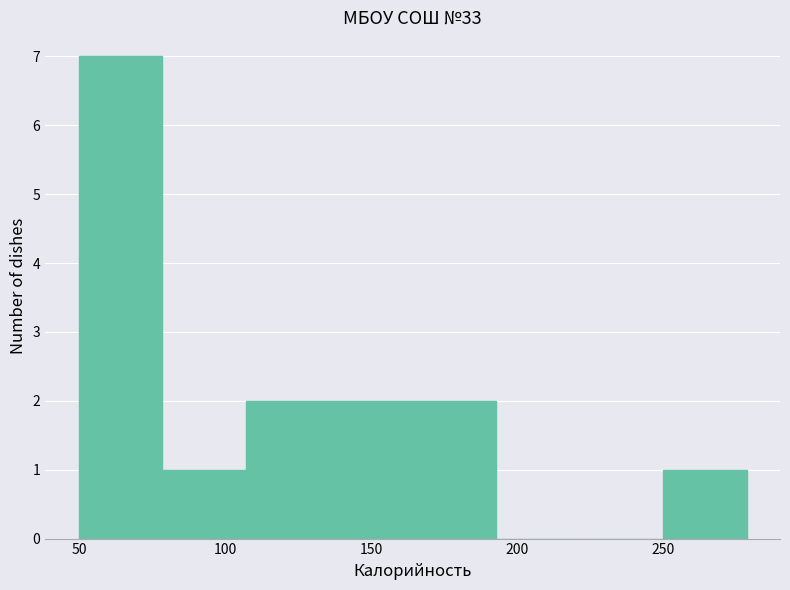

Reading left to right, transcribe this chart: for each bar, give the range it covers on the x-axis and its height. Neither the bar edges nor the heights are printed on the chart, so give them approximately, as read against the axes.

50 to 80: 7
80 to 105: 1
105 to 135: 2
135 to 165: 2
165 to 195: 2
195 to 220: 0
220 to 250: 0
250 to 280: 1